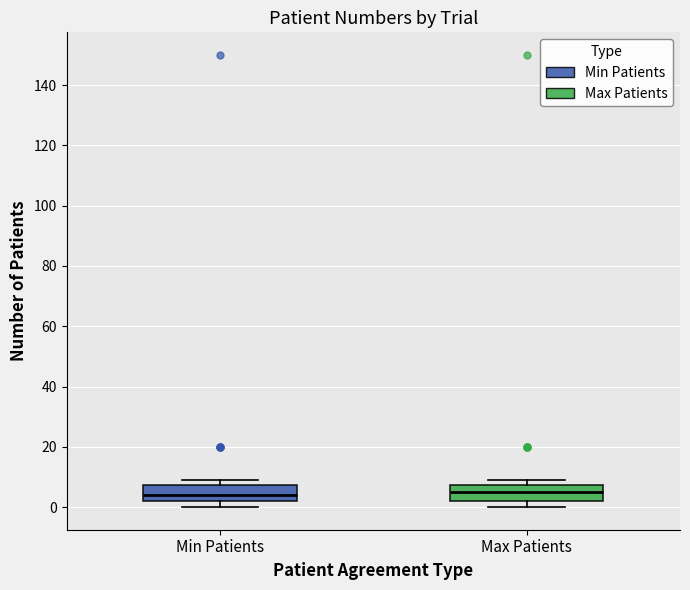

Reading left to right, read every box against the y-axis: the position of its median line, the range the box covers, and the ends of its whiskers. The values are not printed on the chart, so give them approximately, as read against the axis.

Min Patients: median 4, box 2 to 8, whiskers 0 to 10
Max Patients: median 6, box 2 to 8, whiskers 0 to 10